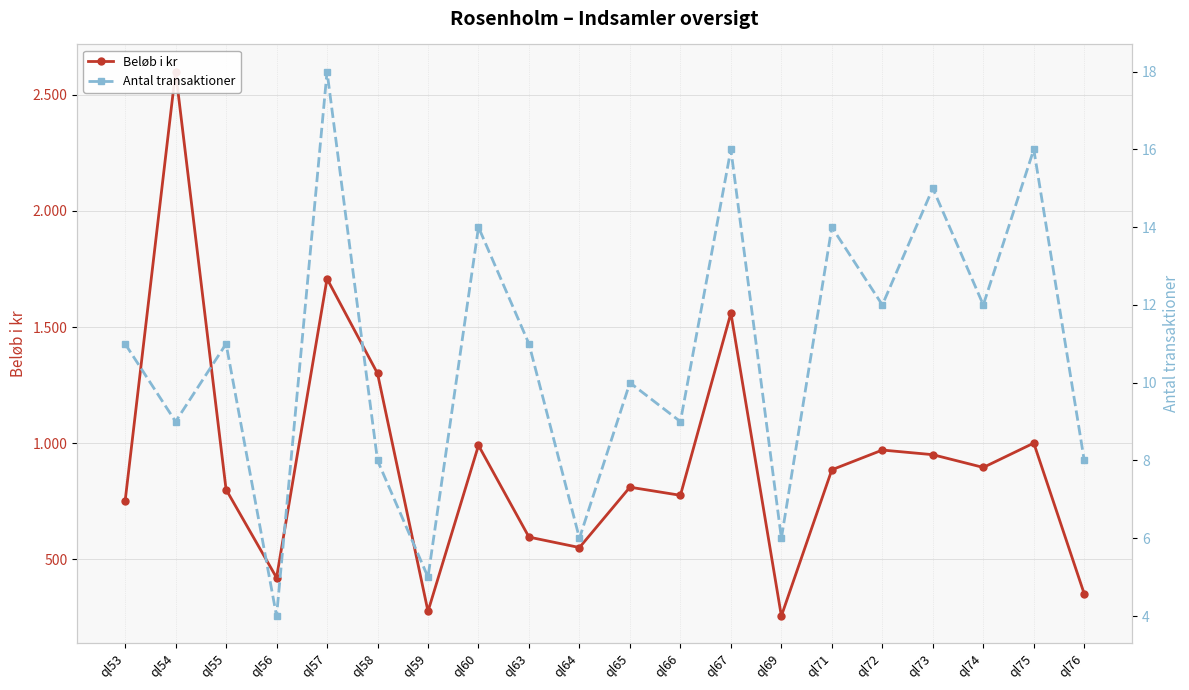

How many series are shown in this chart?

2